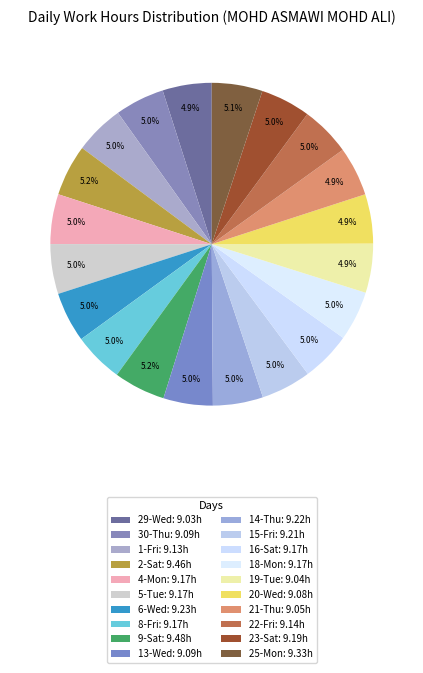

How many slices are in this pie chart?

20